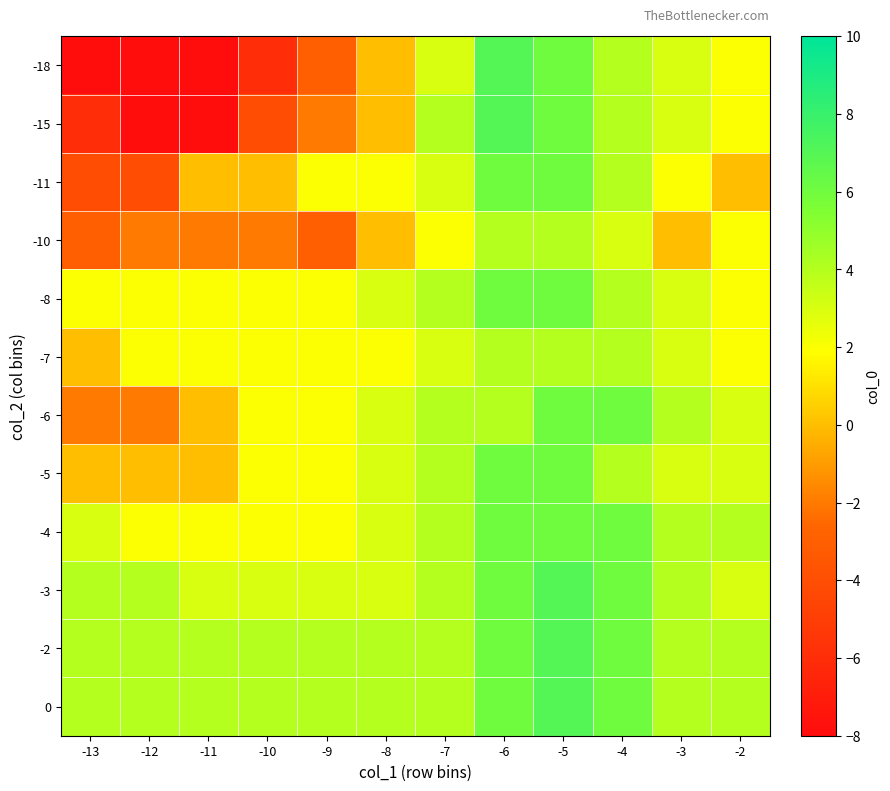

At how many categories does at least one series exceed 6?

2